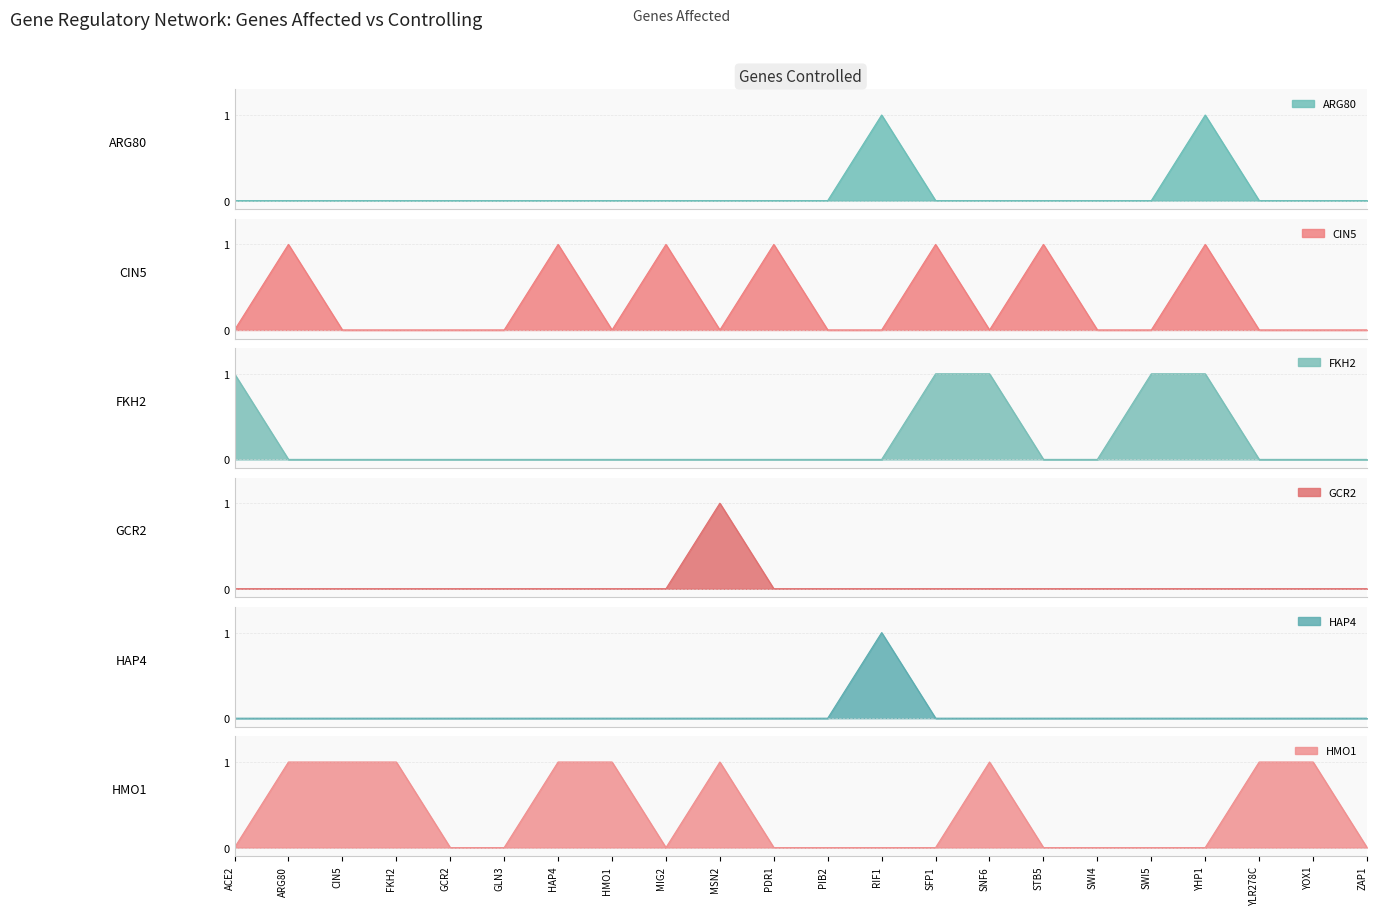

What is the total value across all series at YHP1?

3